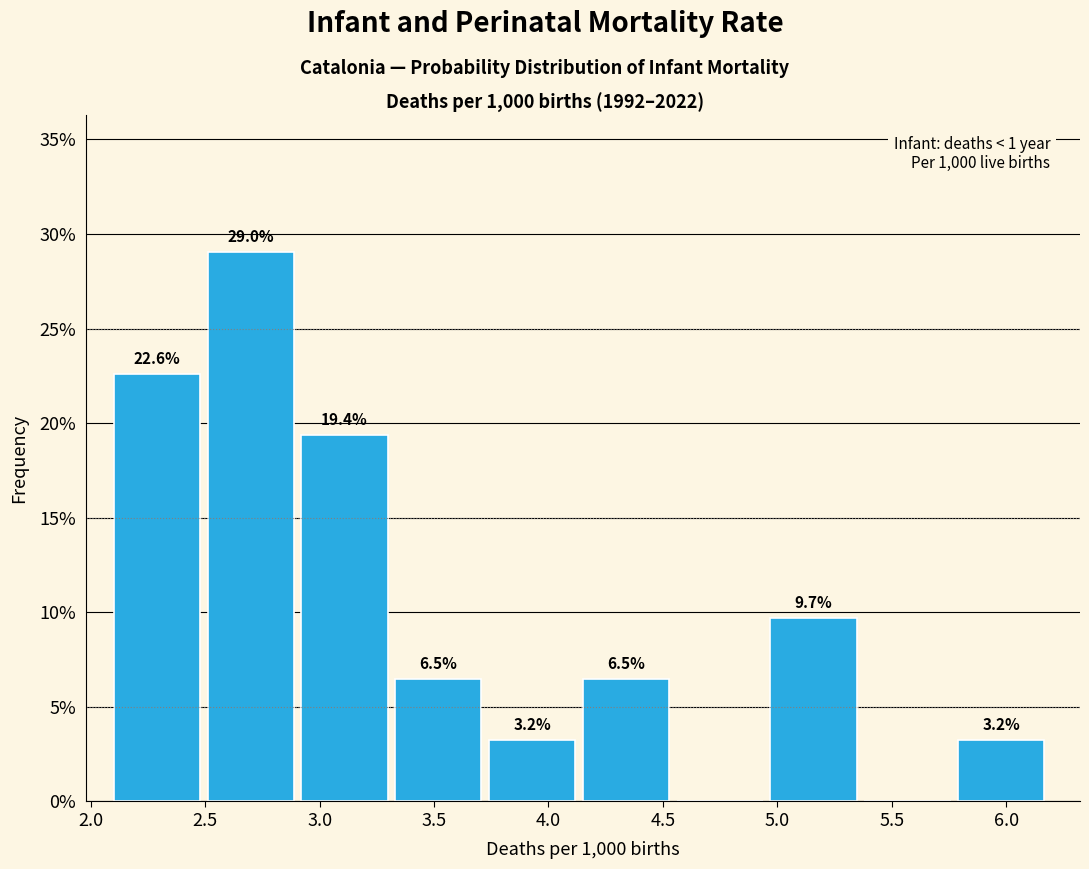

Which range on the x-axis has the tallest bar?

2.51 to 2.92